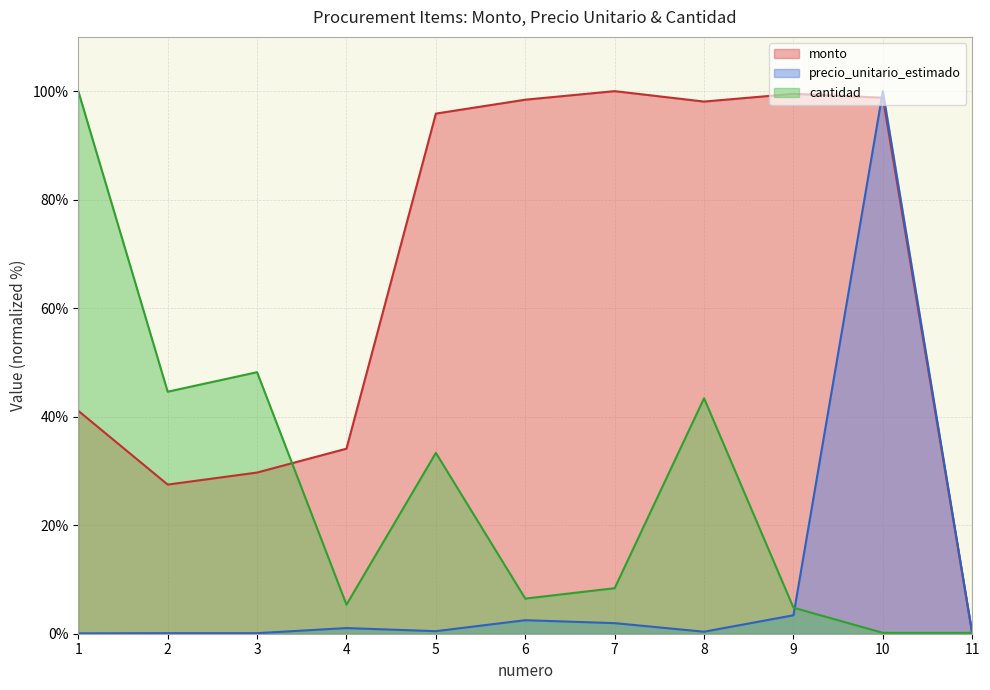

Between which two adjacent categories do cantidad and monto first intersect?

3 and 4